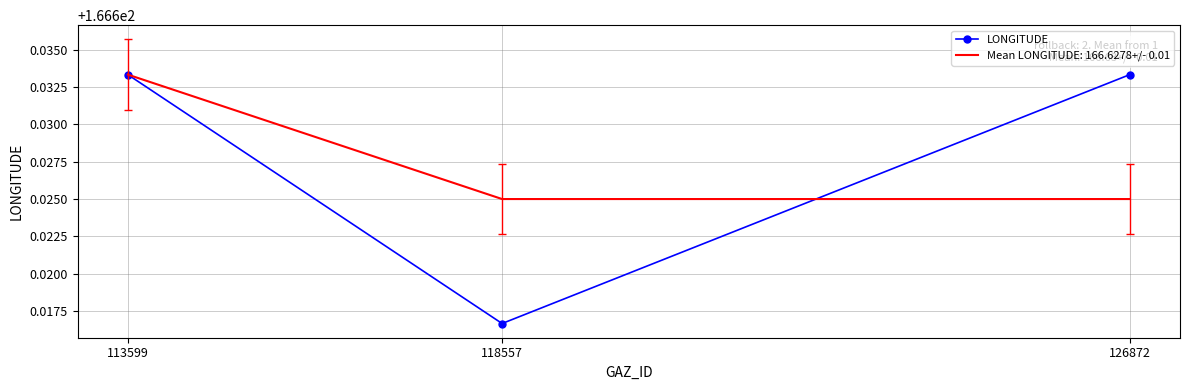

Which series changed the most between 113599 and 126872?

Mean LONGITUDE: 166.6278+/- 0.01